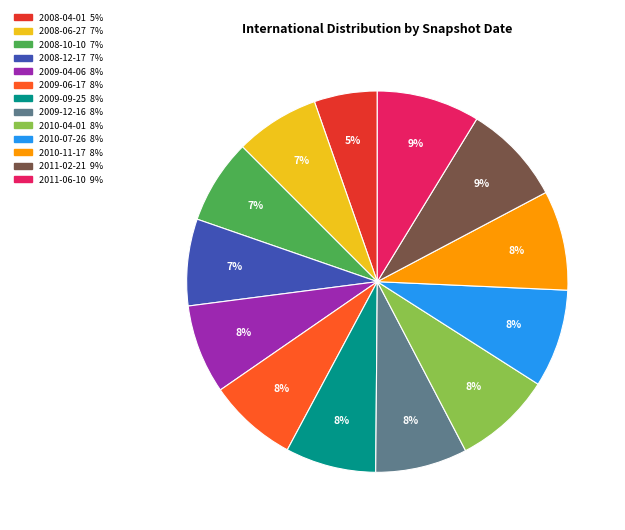

To the nearest percent, what is the difference between the 2009-12-16 and 2011-02-21 slice percentages?

1%